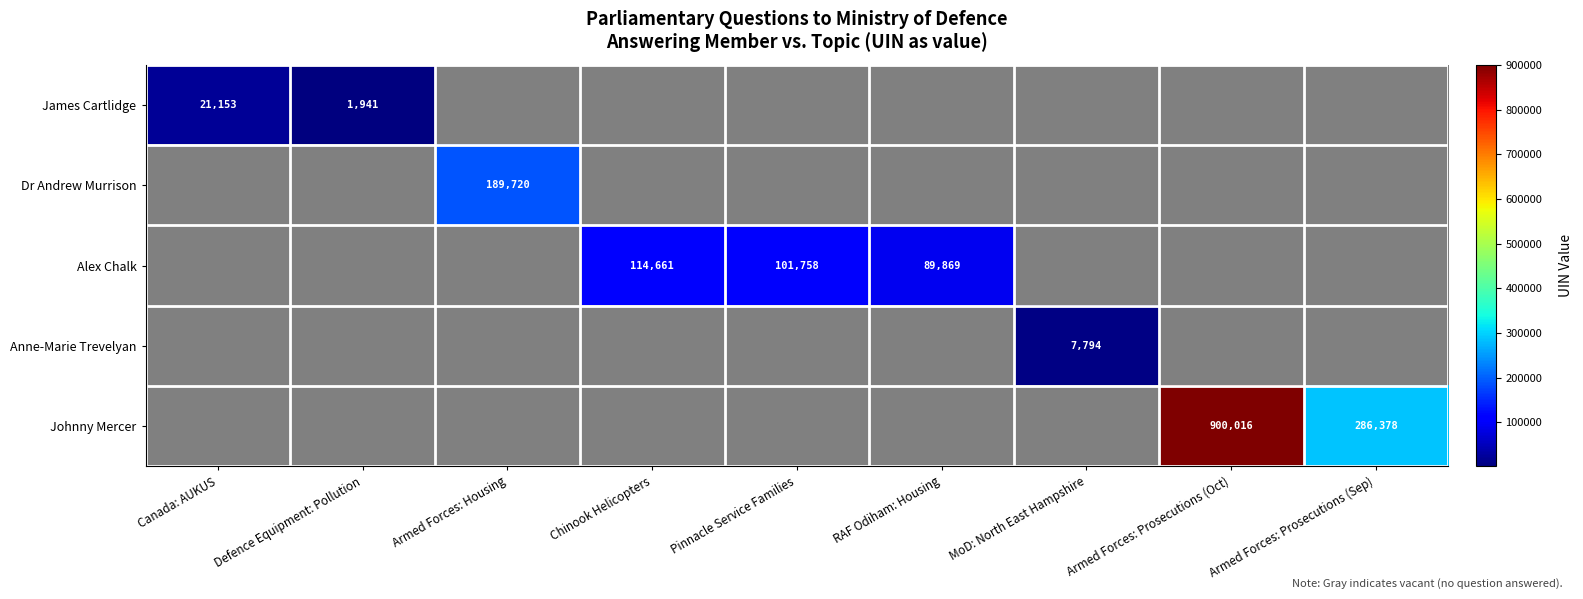

How many series are shown in this chart?

5